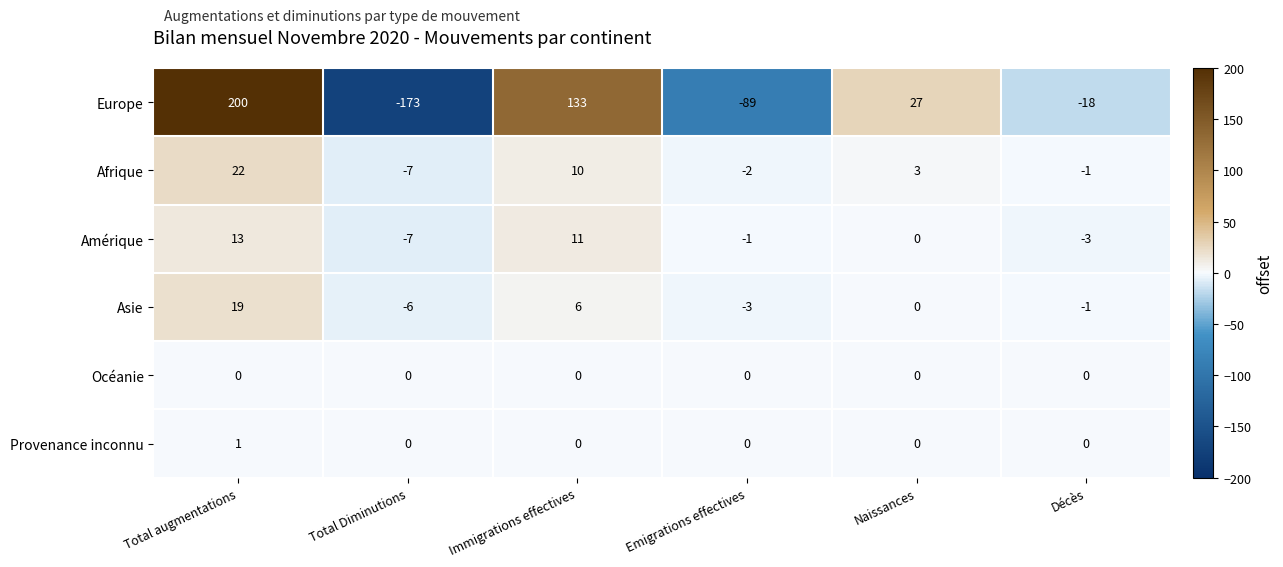

Rank the series at Total augmentations from lowest to highest value.

Océanie, Provenance inconnu, Amérique, Asie, Afrique, Europe